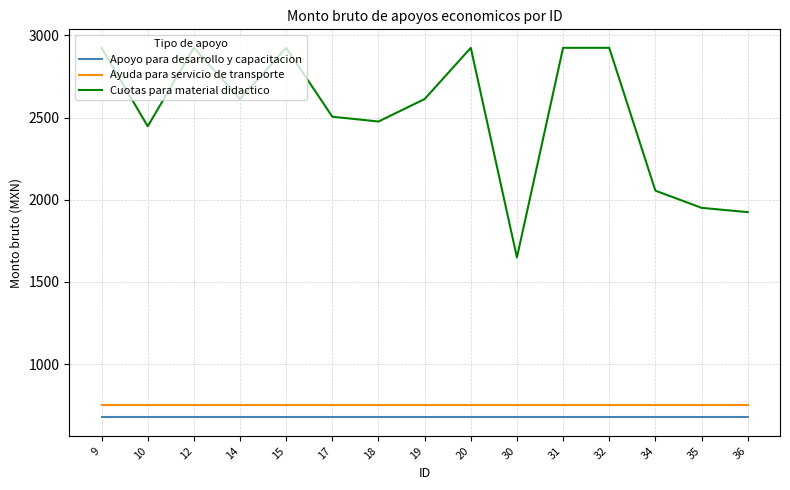

True or false: Cuotas para material didactico and Ayuda para servicio de transporte intersect in this chart.

False